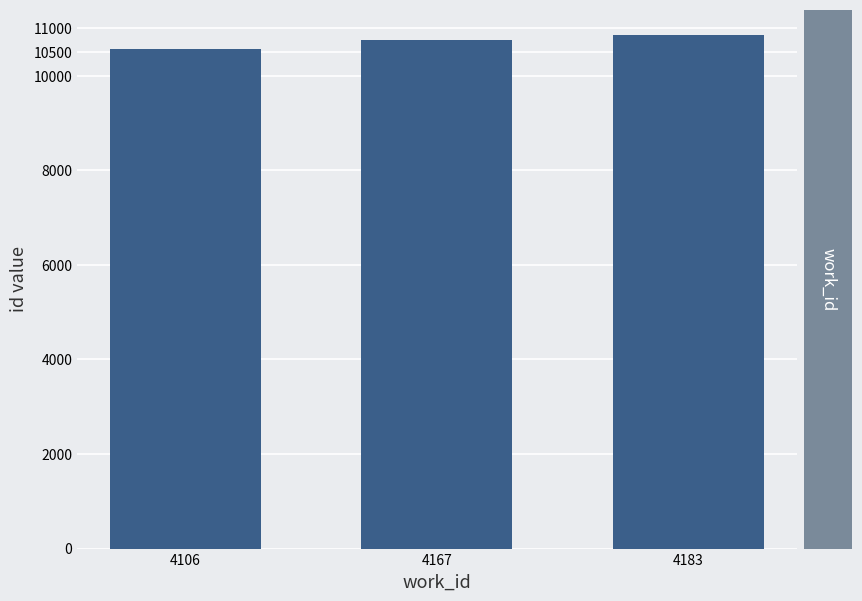

What is the change in value from 4106 to 4167?

+188